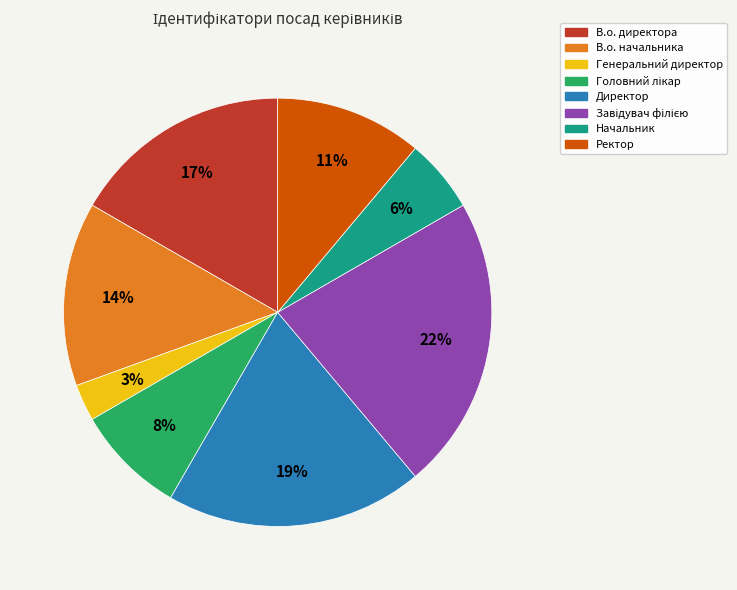

To the nearest percent, what percentage of the pie is Директор?

19%